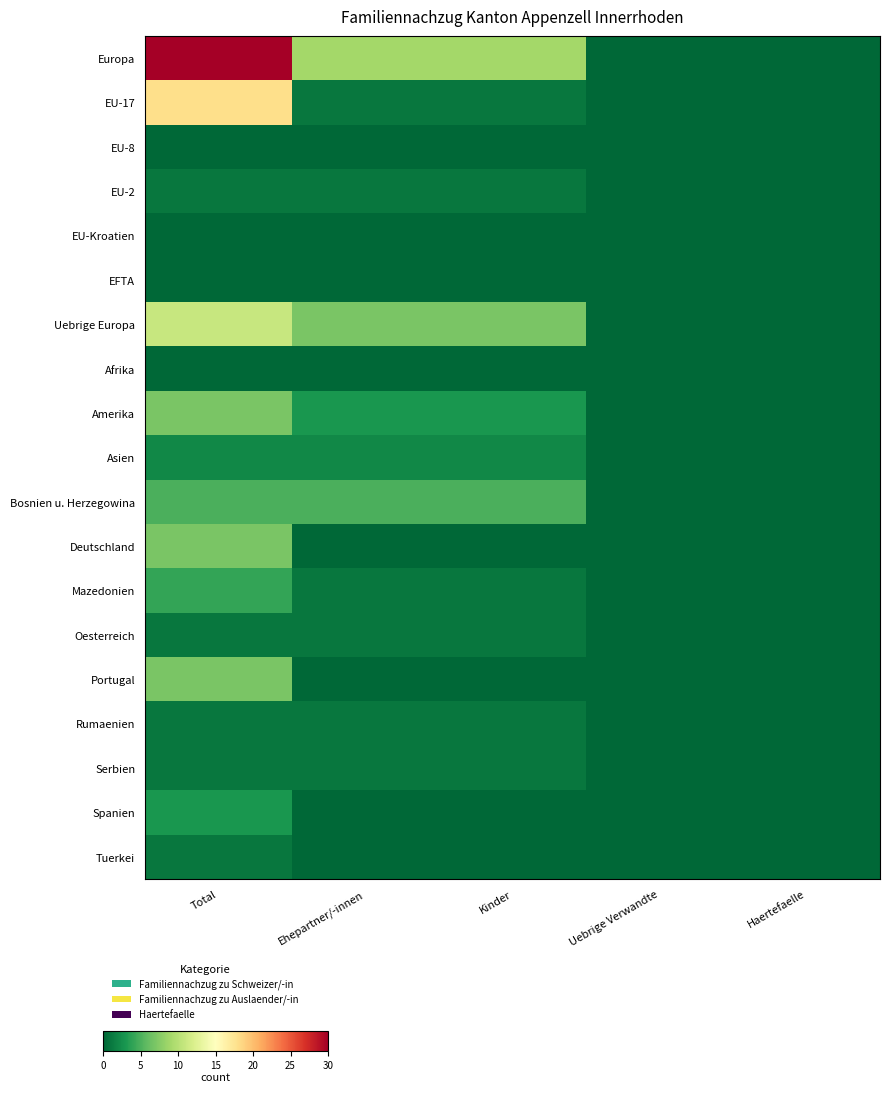

Which category has the lowest value across all series?

Uebrige Verwandte